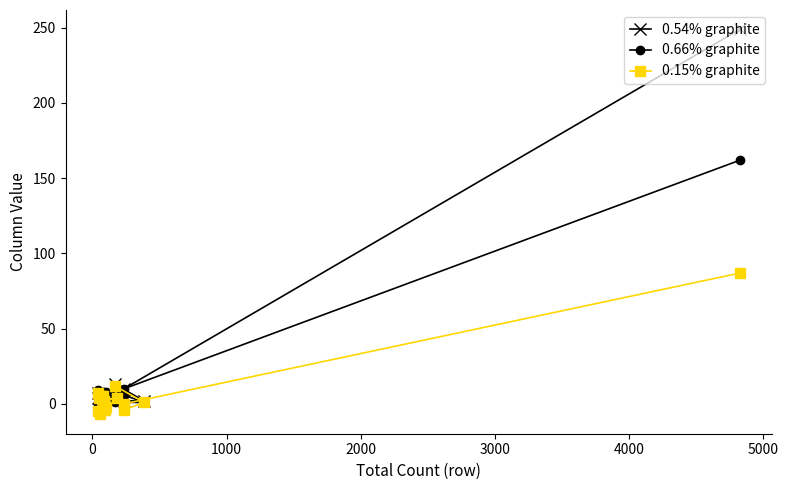

What is the maximum value for 0.54% graphite?

249